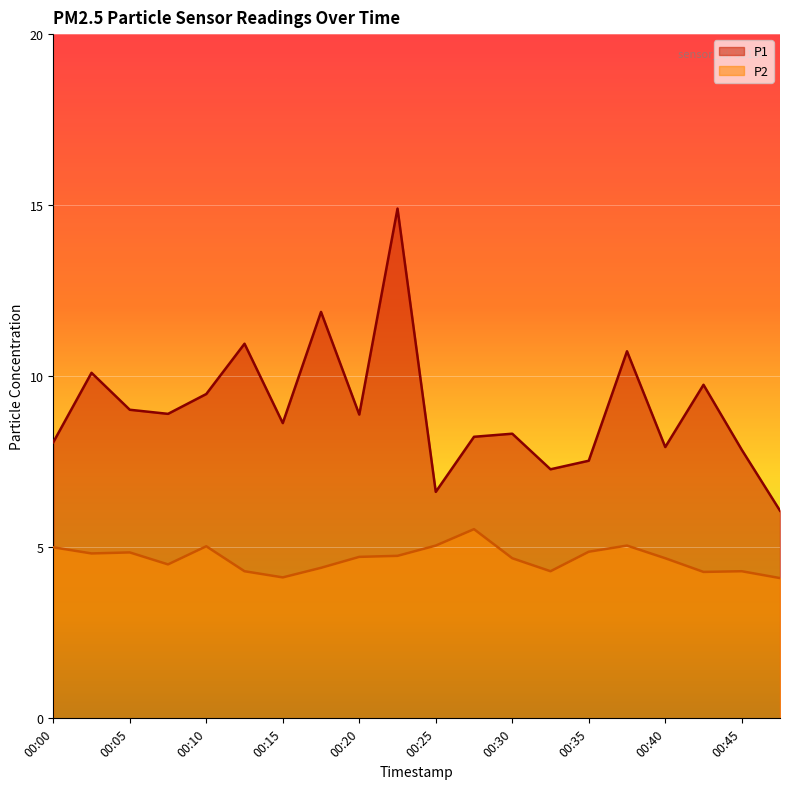

Reading left to right, list all the values displayed in this chart.

P1: 8.1	10.1	9.0	8.9	9.5	10.9	8.6	11.9	8.9	14.9	6.6	8.2	8.3	7.3	7.5	10.7	7.9	9.8	7.8	6.1
P2: 5.0	4.8	4.8	4.5	5.0	4.3	4.1	4.4	4.7	4.8	5.0	5.5	4.7	4.3	4.9	5.0	4.7	4.3	4.3	4.1